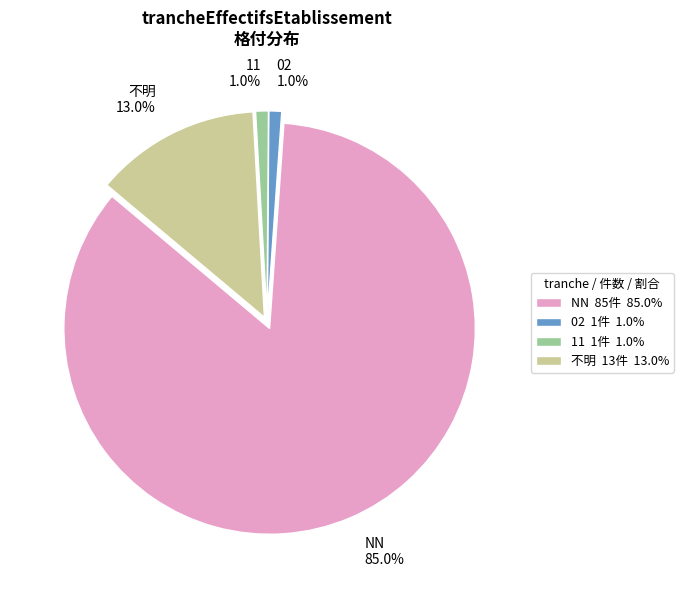

What is the largest slice in the pie chart?

NN